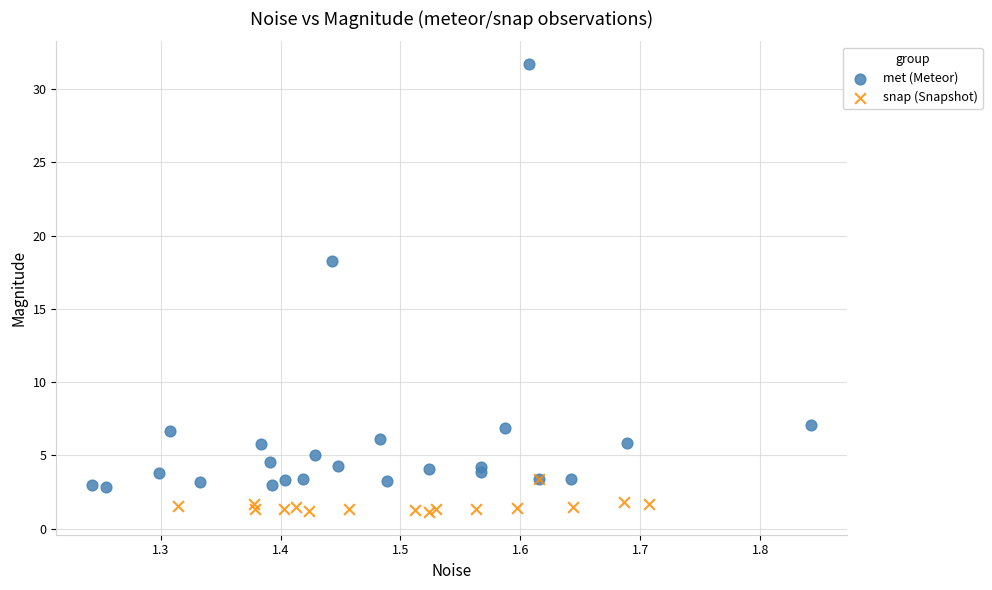

Which series reaches the minimum Y coordinate?

snap (Snapshot)